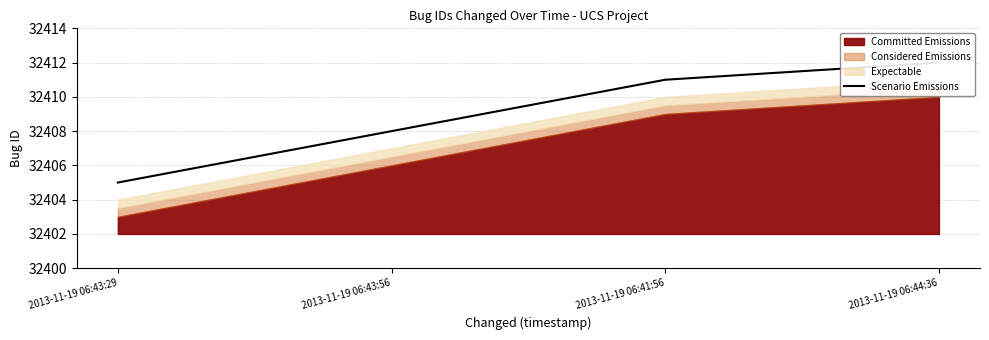

What is the sum of the values at 2013-11-19 06:44:36 and 2013-11-19 06:41:56?

64823